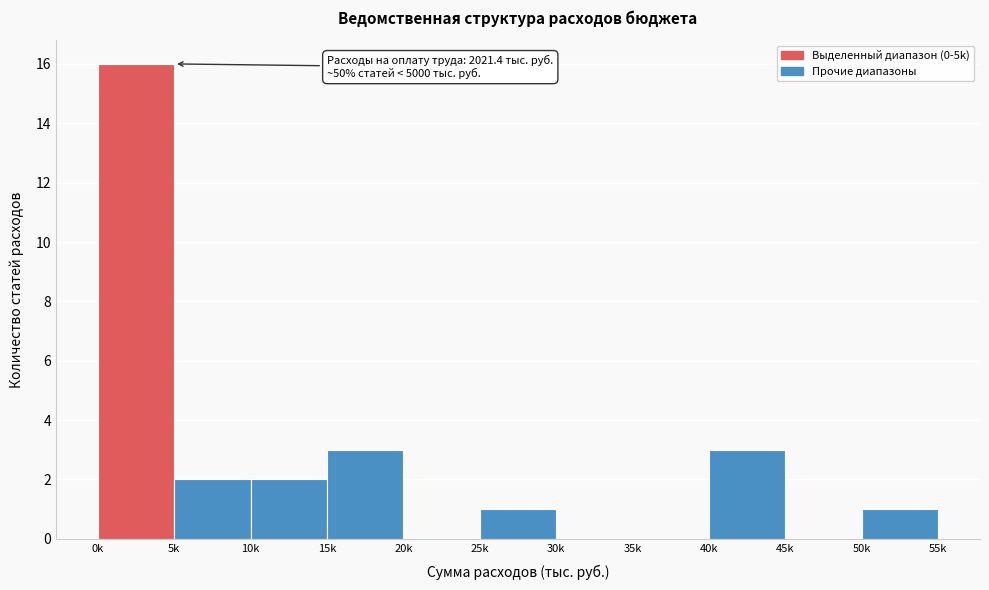

Reading right to left, list all the values displayed in this chart.

50k=1	45k=0	40k=3	35k=0	30k=0	25k=1	20k=0	15k=3	10k=2	5k=2	0k=16